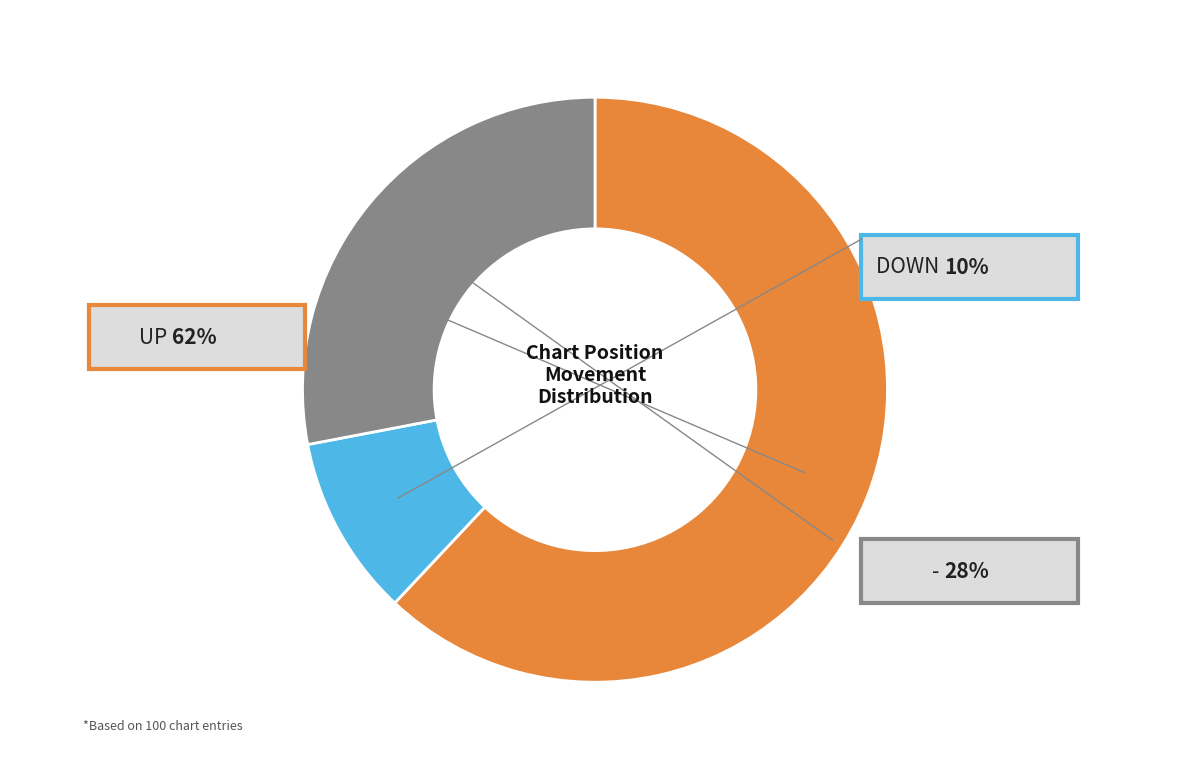

True or false: down accounts for 10% of the total.

True